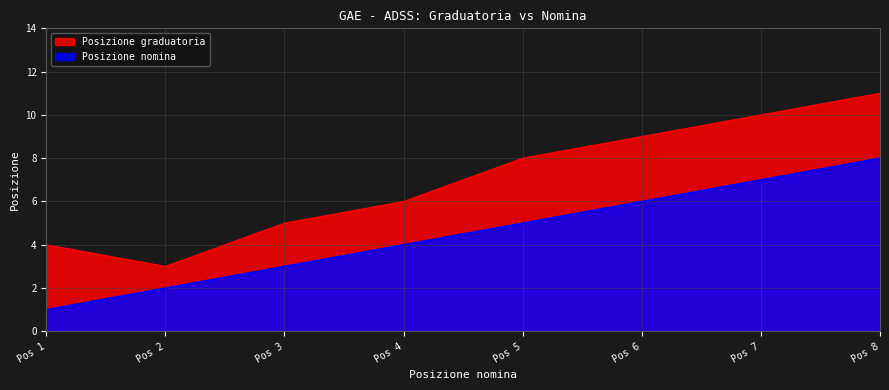

Reading left to right, transcribe all the data shown in this chart.

Posizione nomina: 1	2	3	4	5	6	7	8
Posizione graduatoria: 4	3	5	6	8	9	10	11